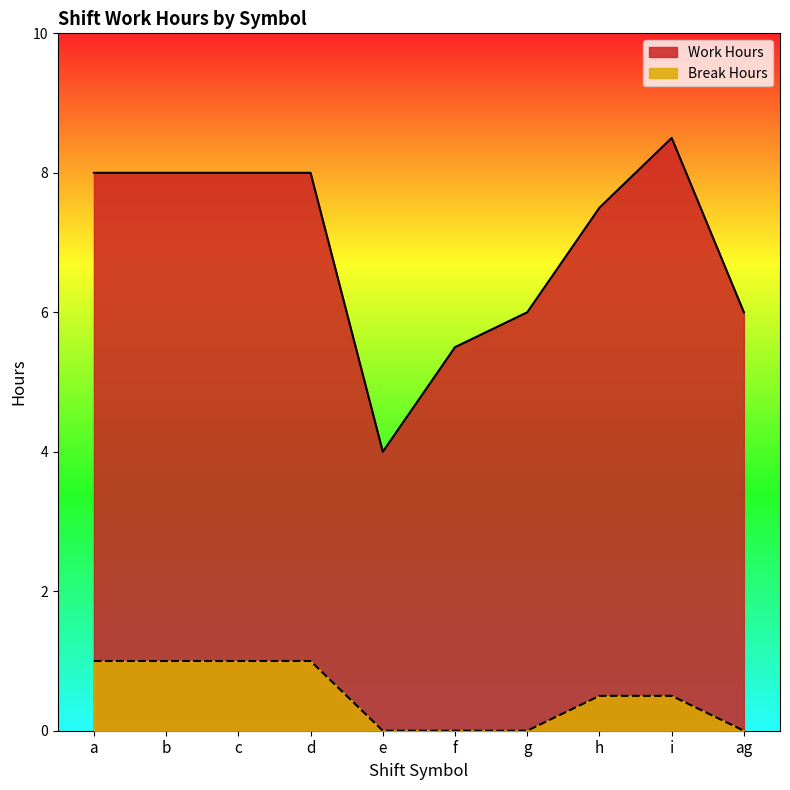

What are all the series names shown in the legend?

Work Hours, Break Hours